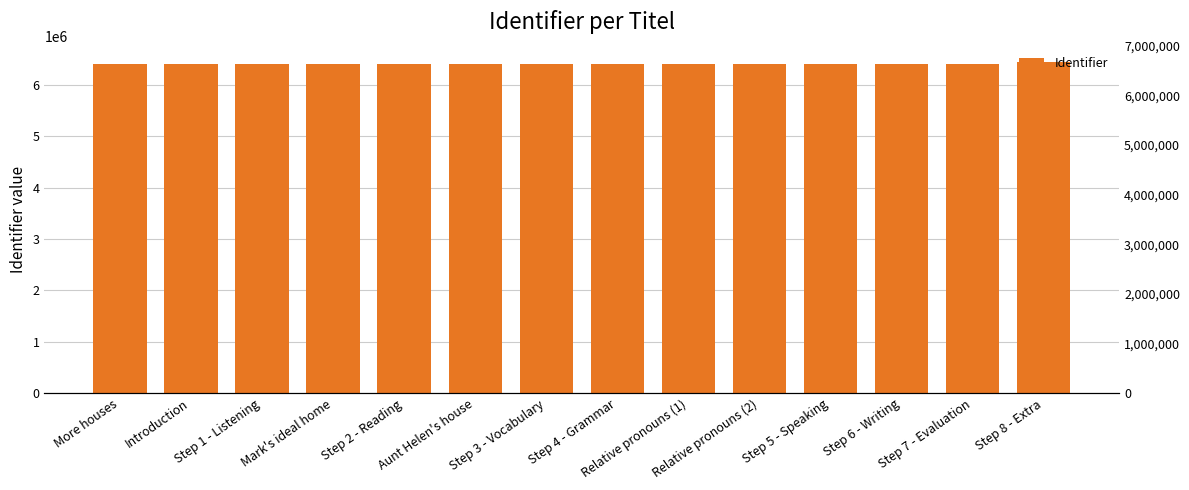

How many bars are there in total?

14